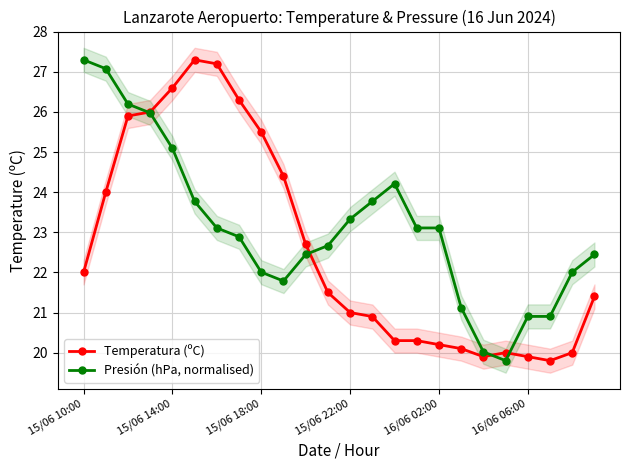

What is the value of the Temperatura (ºC) point at the 19th from the left?

19.9